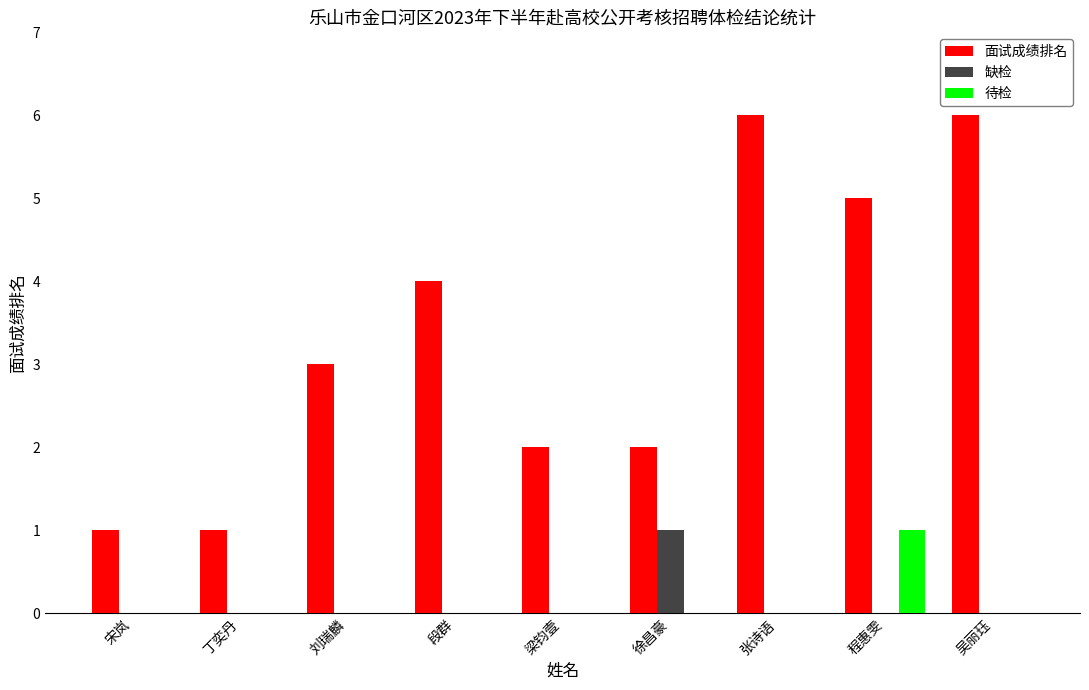

What are all the series names shown in the legend?

面试成绩排名, 缺检, 待检